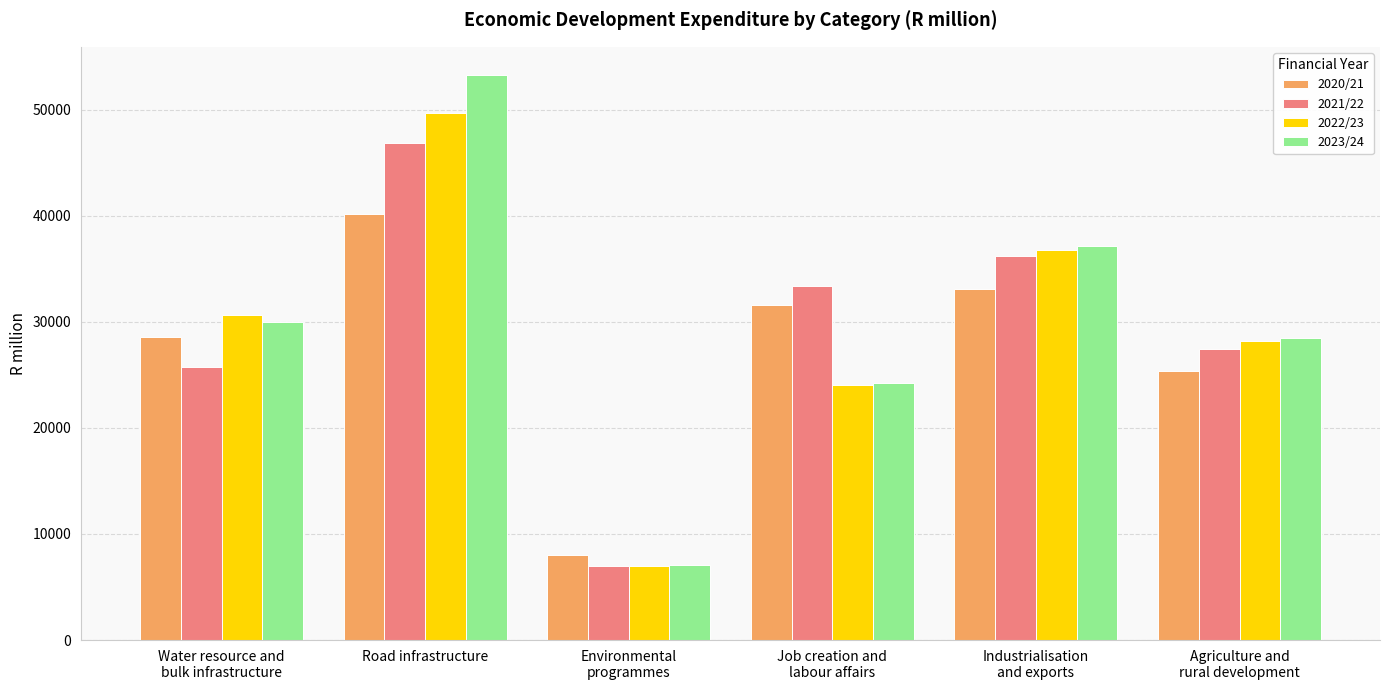

How many data points in 2022/23 are less than 30622?

3